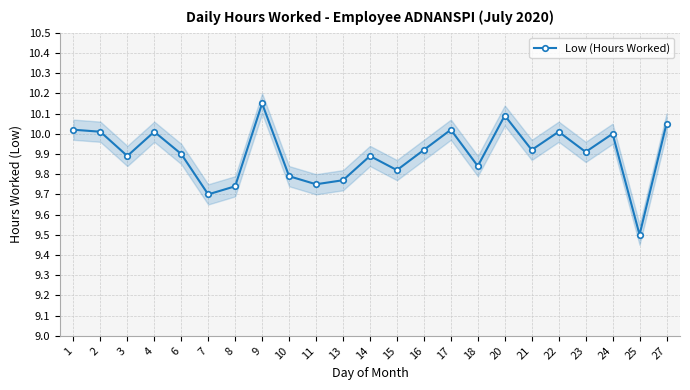

What is the difference between the values at 23 and 7?

0.2